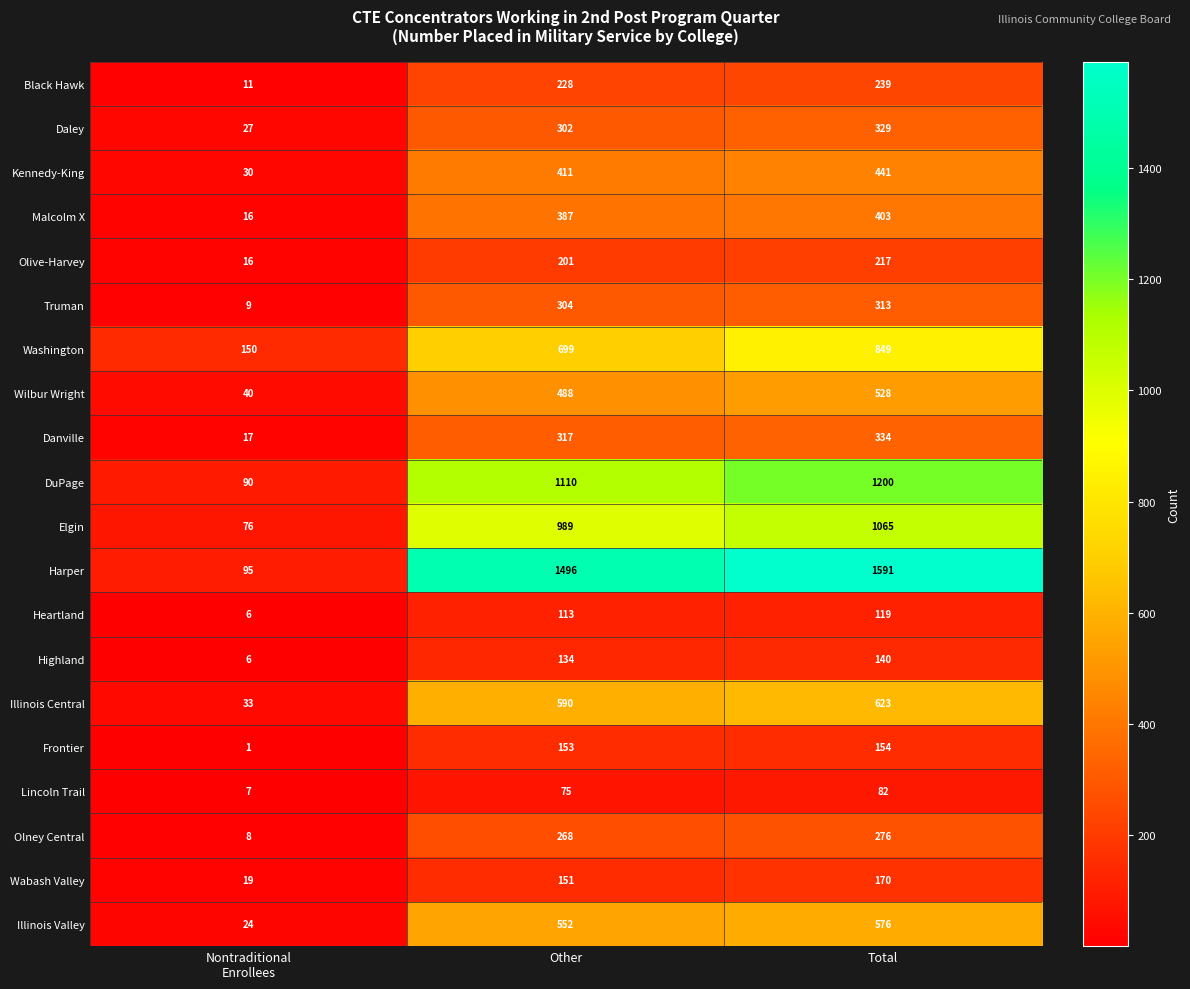

What is the difference between the highest and lowest values at Other?

1421